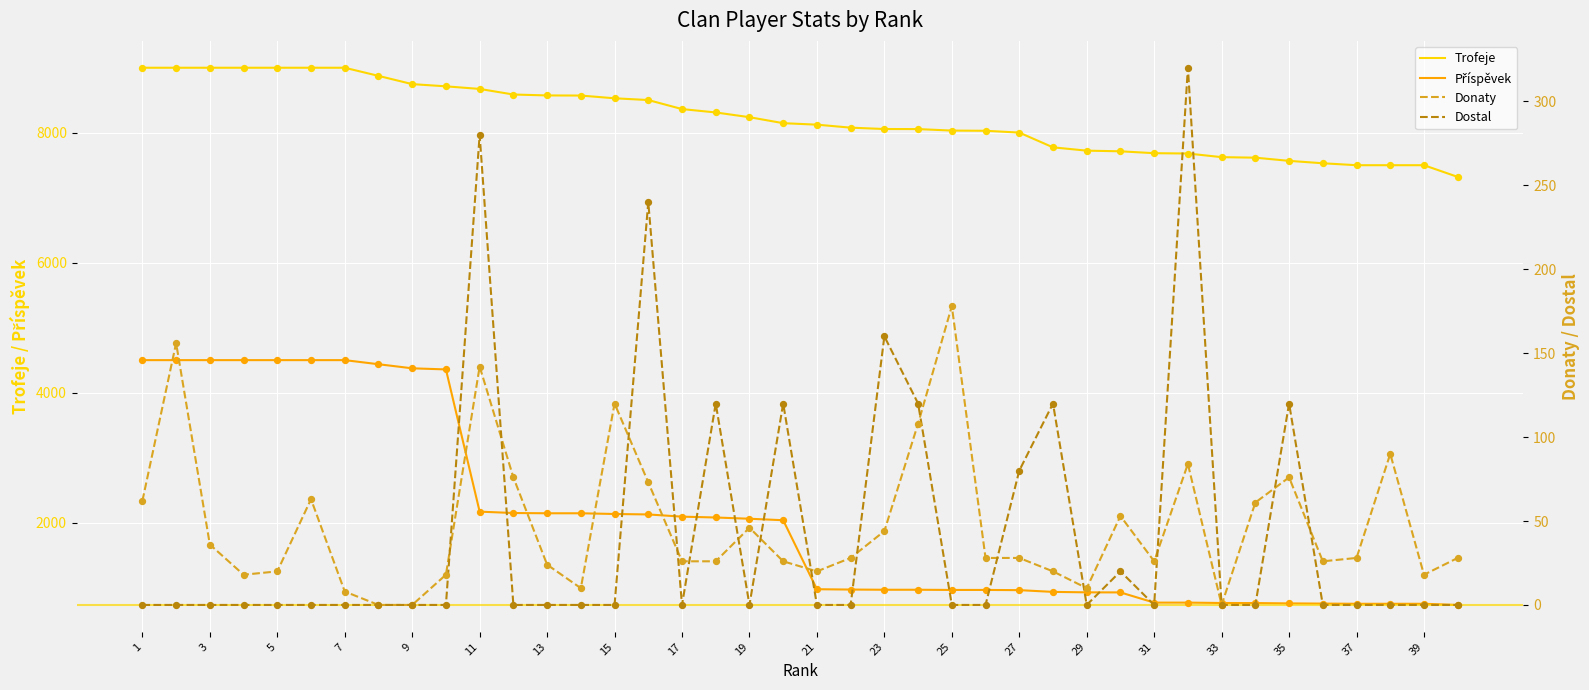

What is the lowest value of the Trofeje series?

7320